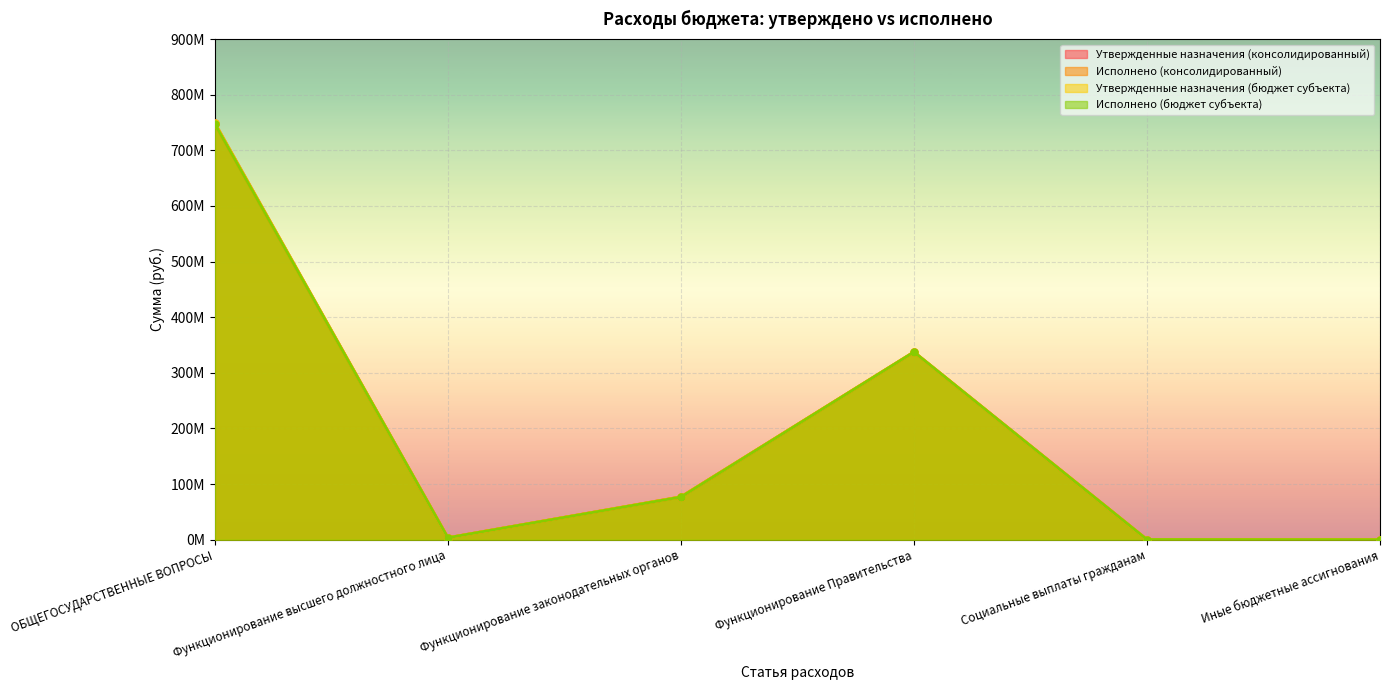

The value of Утвержденные назначения (консолидированный) at Функционирование Правительства is 337479148.6. True or false?

True